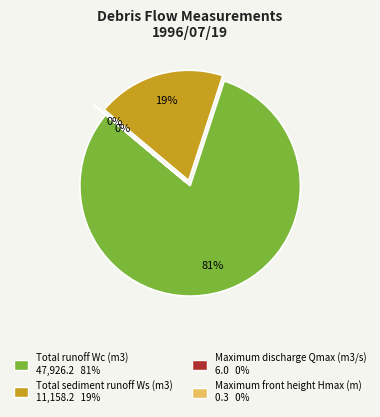

True or false: Total sediment runoff Ws accounts for 19% of the total.

True